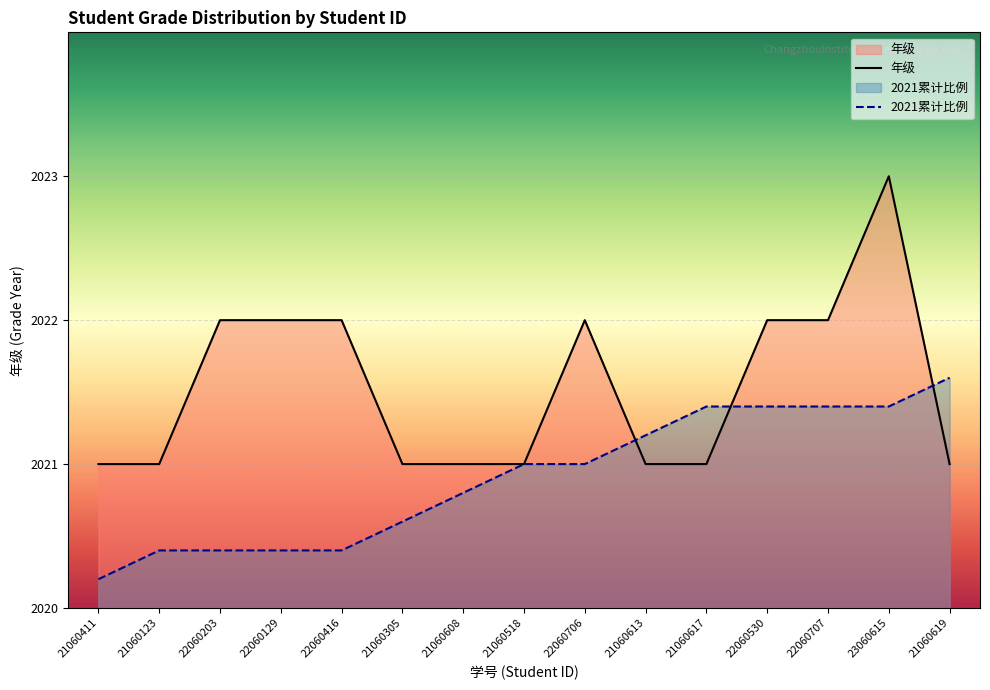

What is the label of the 9th point from the left?

22060706